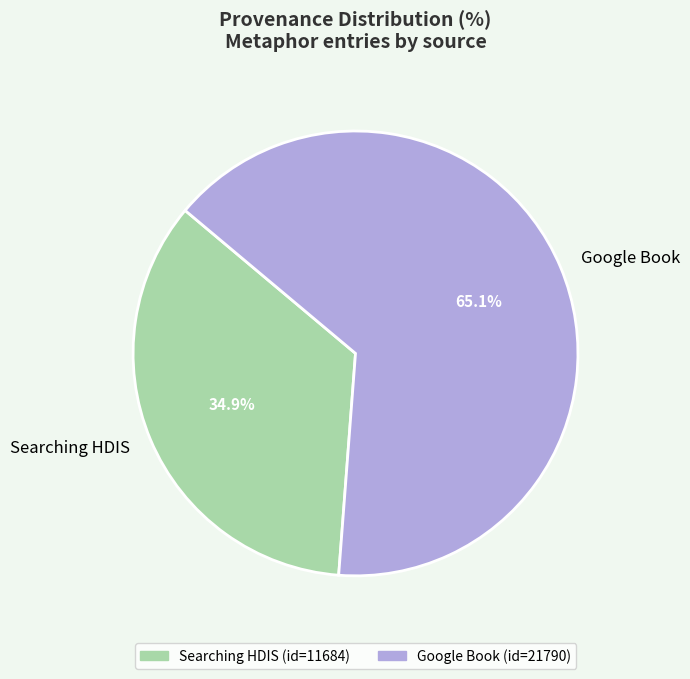

To the nearest percent, what is the average slice percentage?

50%